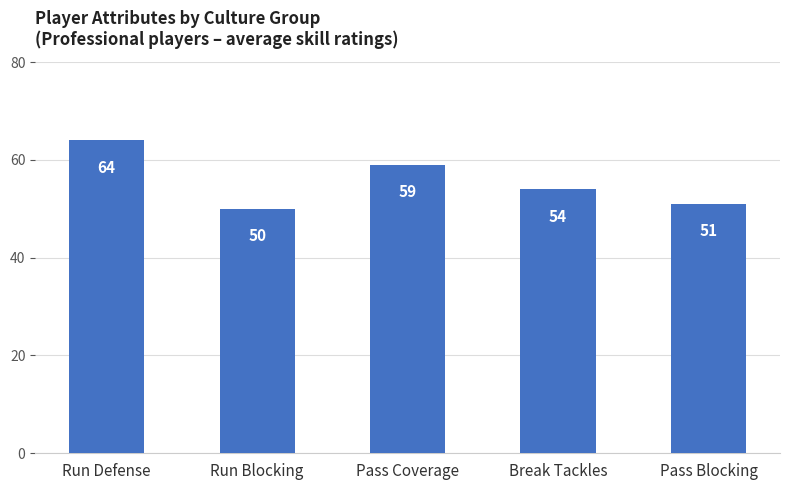

What is the label of the 4th bar from the right?

Run Blocking